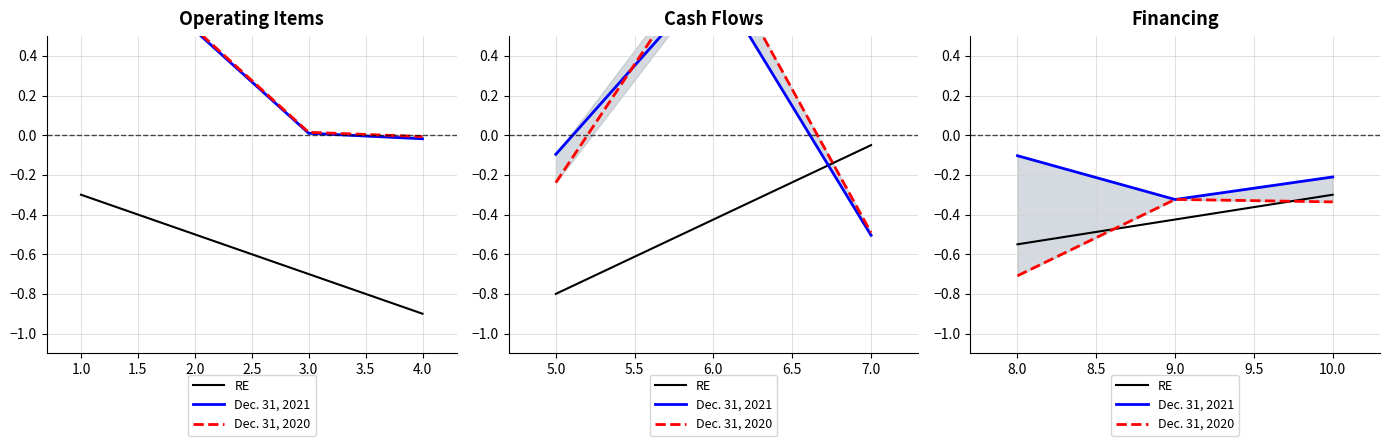

What are all the series names shown in the legend?

RE, Dec. 31, 2021, Dec. 31, 2020